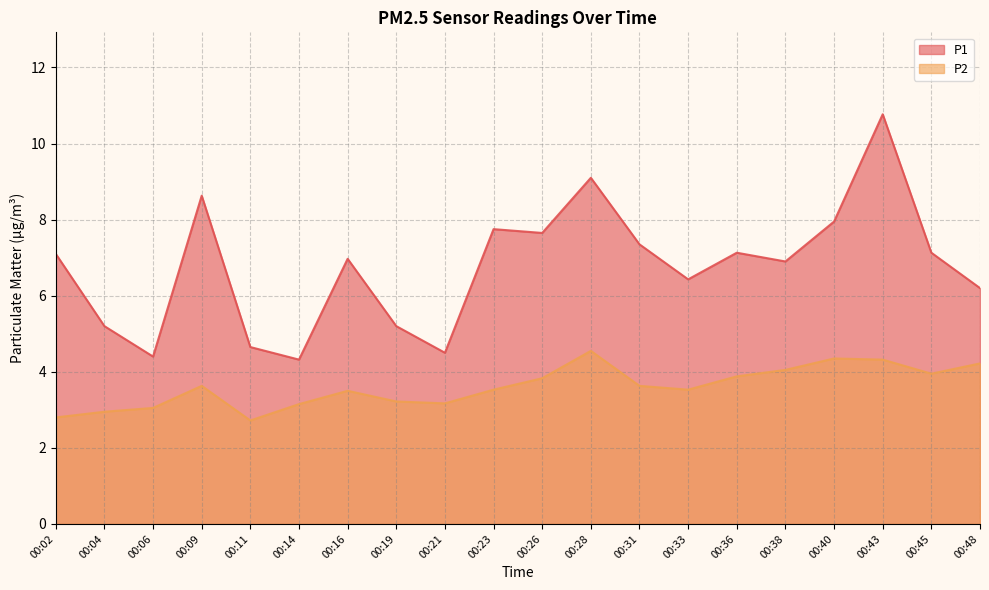

How many interior local peaks does the P2 series have?

4